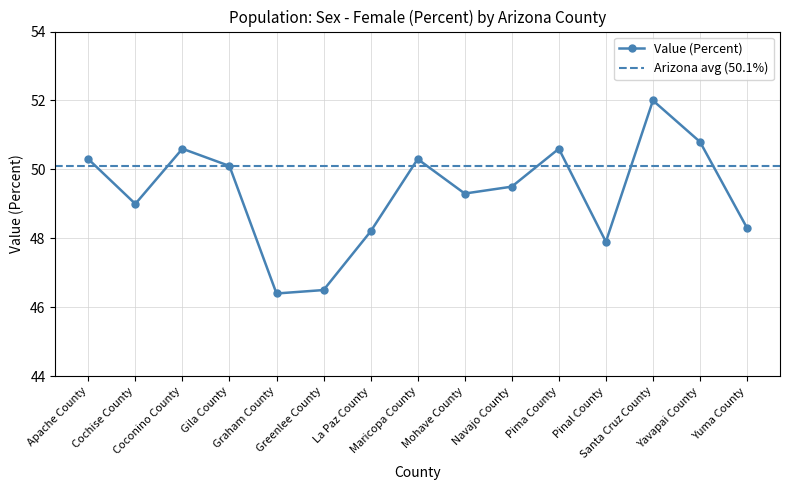

Approximately how many times larger is the value at Navajo County compared to Maricopa County?

1.0